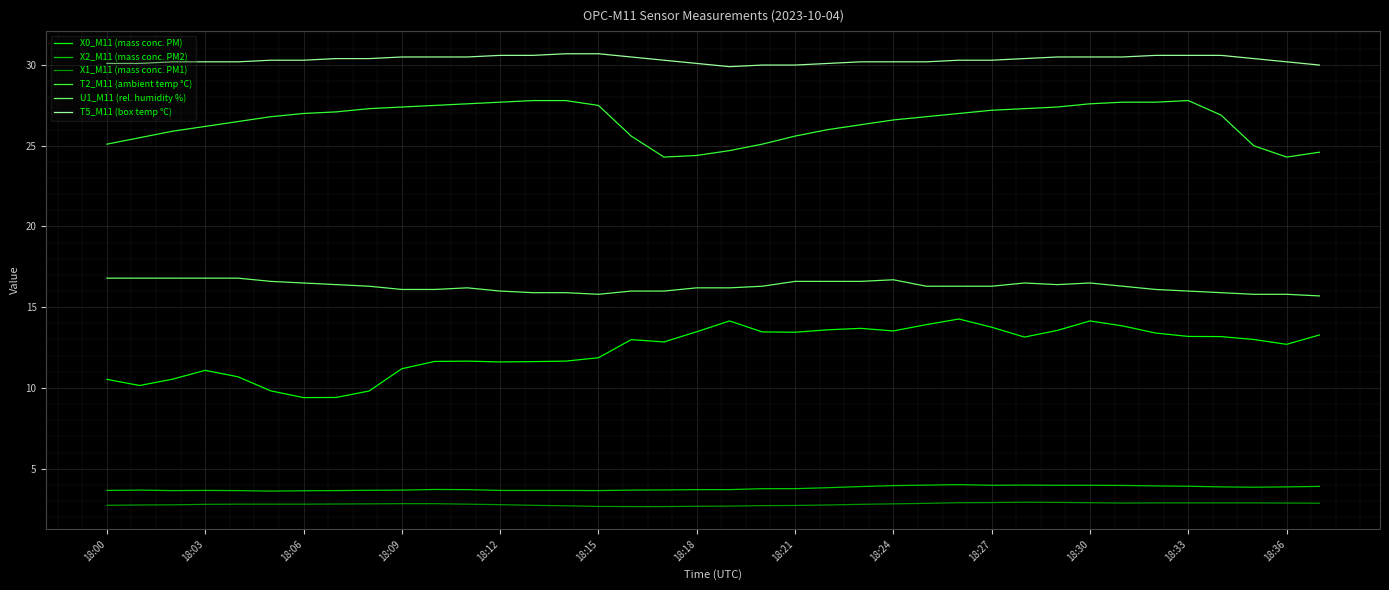

True or false: U1_M11 (rel. humidity %) and X2_M11 (mass conc. PM2) cross at least once.

False